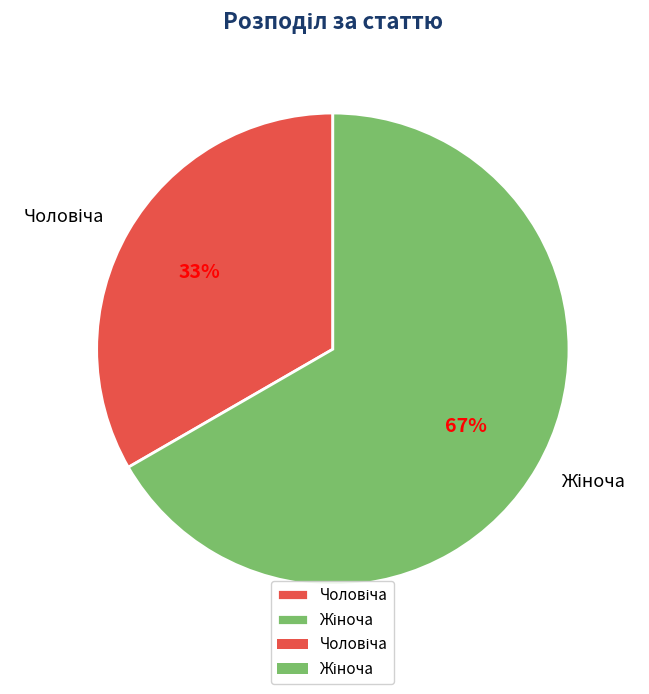

To the nearest percent, what is the average slice percentage?

50%